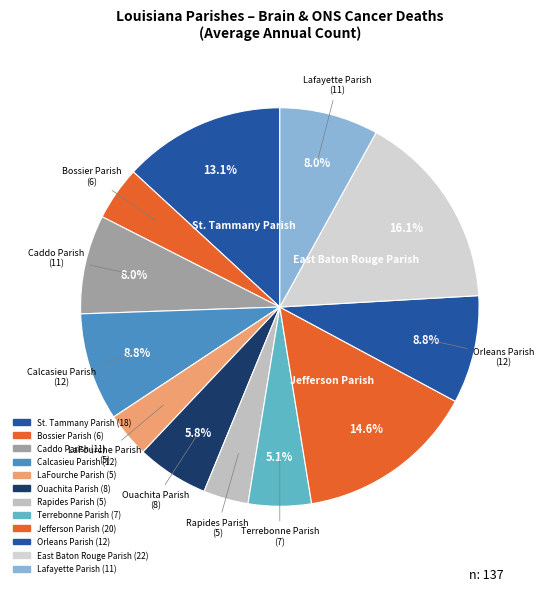

How many segments does this pie chart have?

12